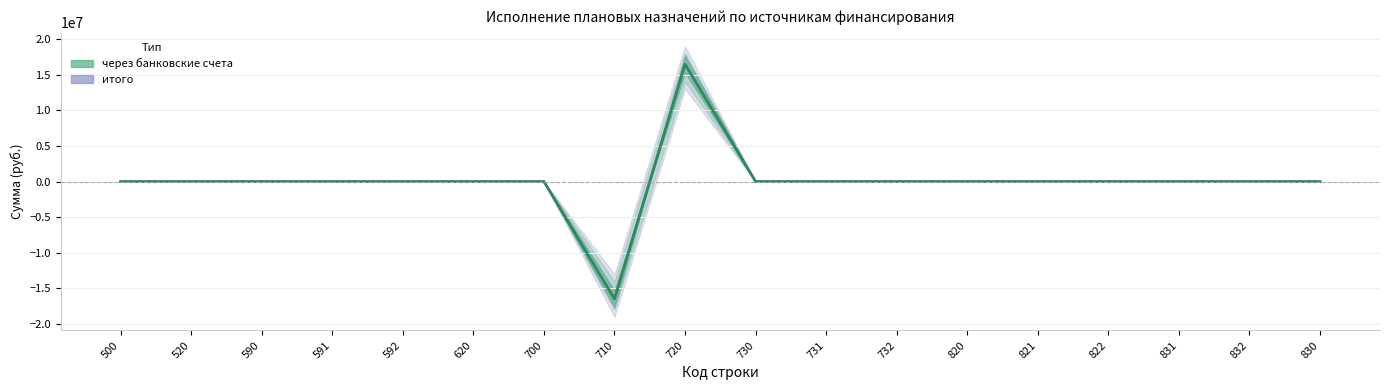

What is the label of the 4th point from the left?

591